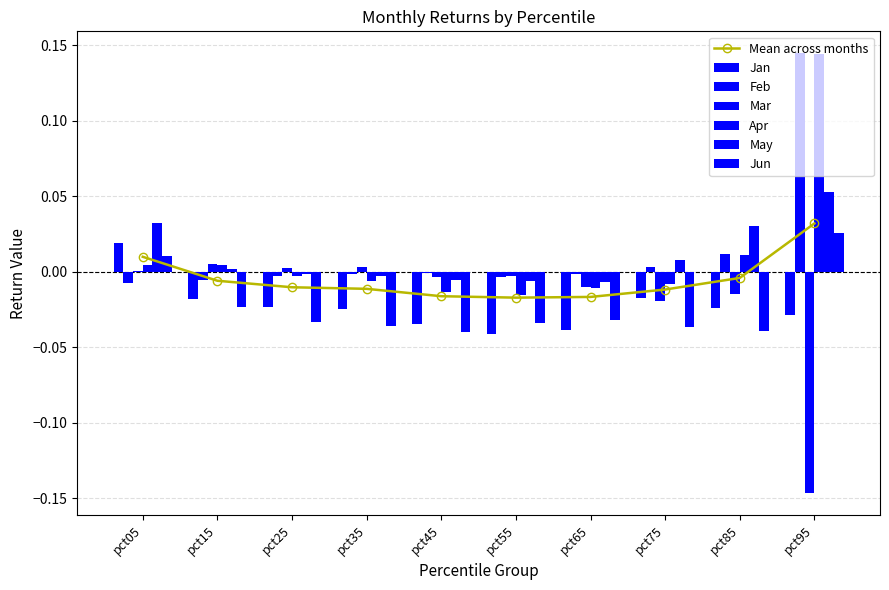

How many groups of bars are there?

10